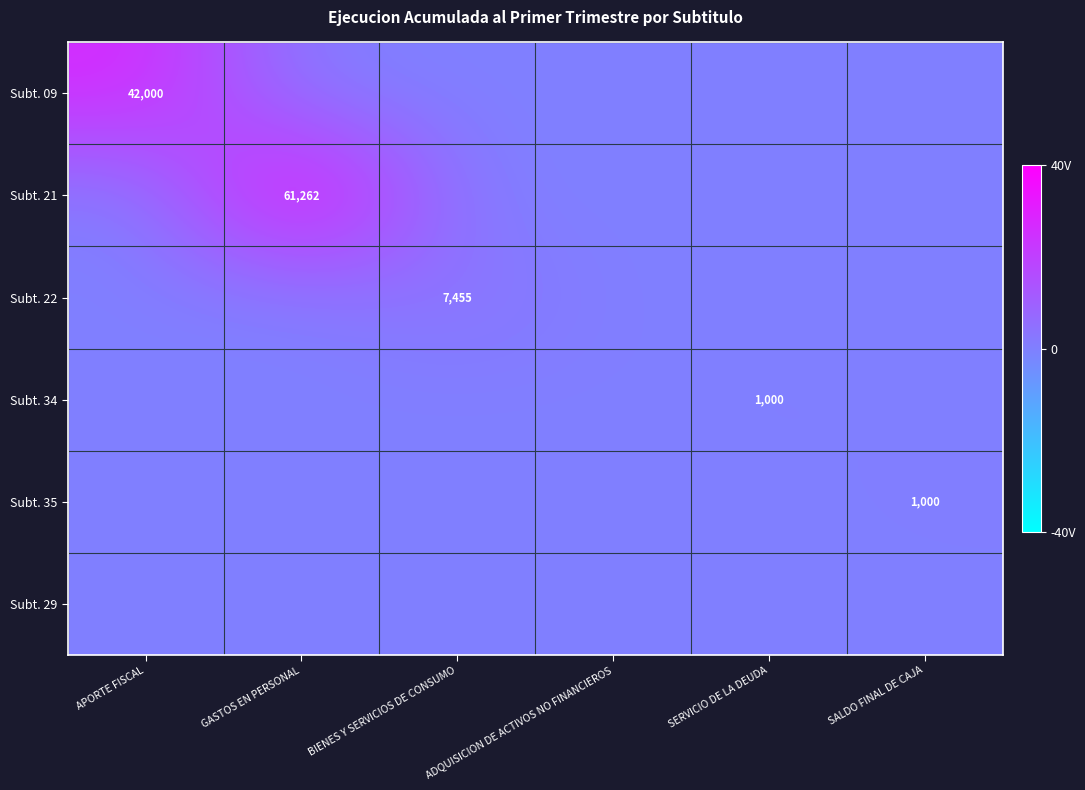

Is it true that Subt. 22 equals 12094 at BIENES Y SERVICIOS DE CONSUMO?

False